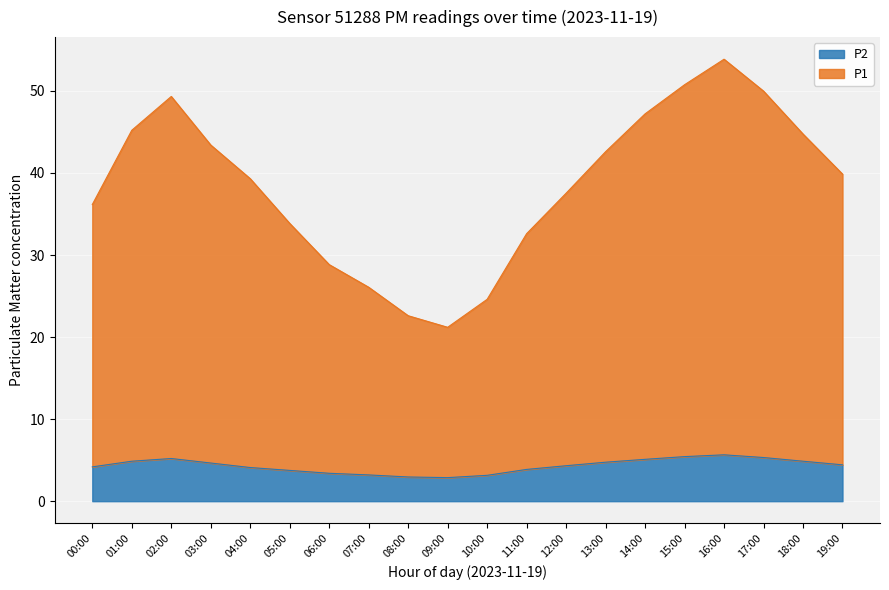

What is the minimum value shown in the chart?

2.9